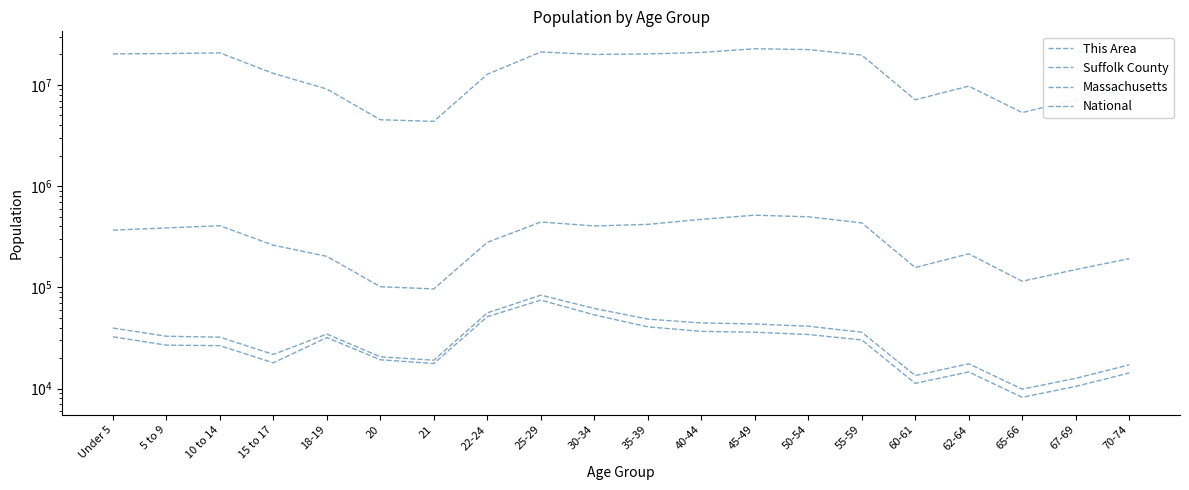

True or false: This Area and National cross at least once.

False